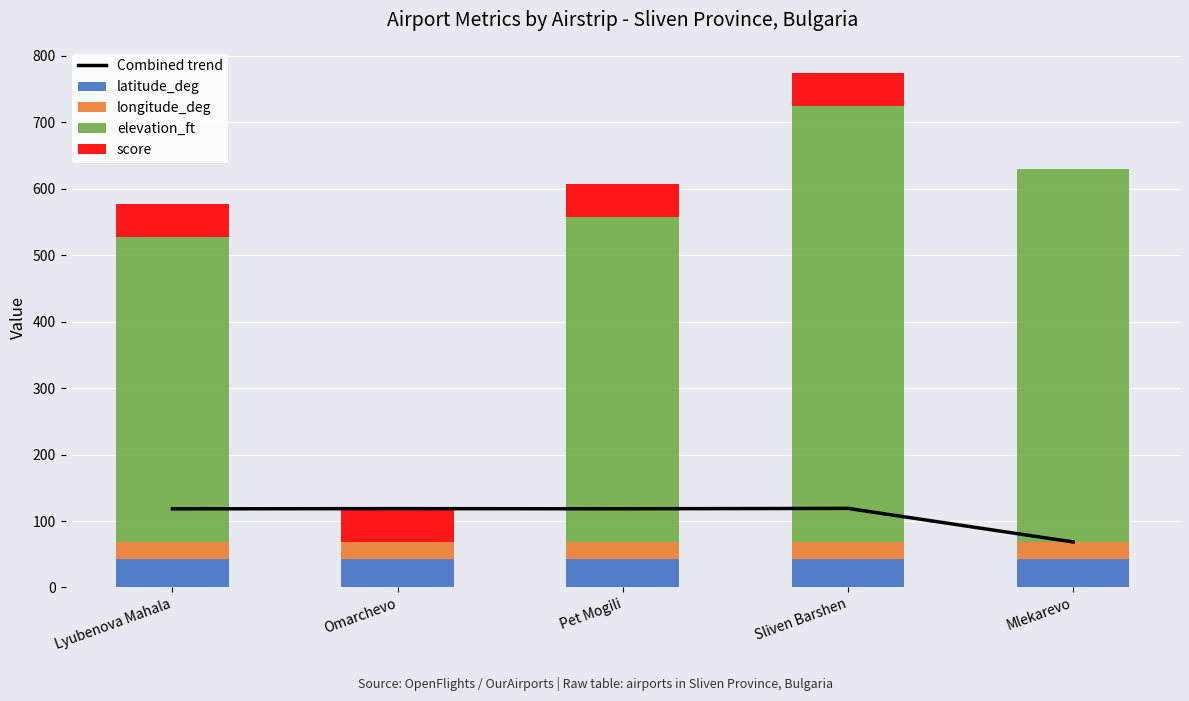

What are all the series names shown in the legend?

Combined trend, latitude_deg, longitude_deg, elevation_ft, score